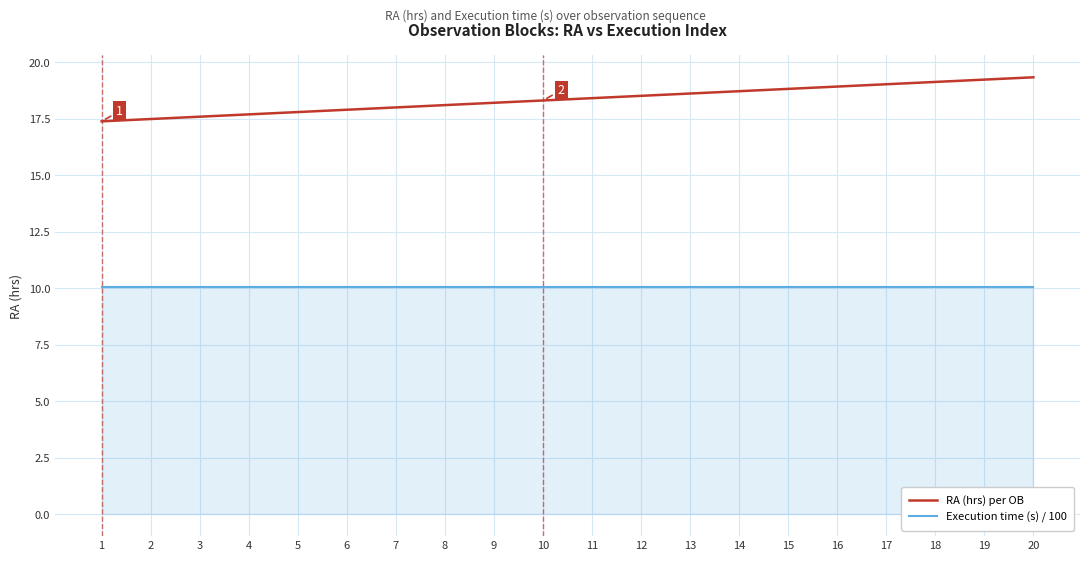

True or false: RA (hrs) per OB has a value of 17.9 at 6.

True